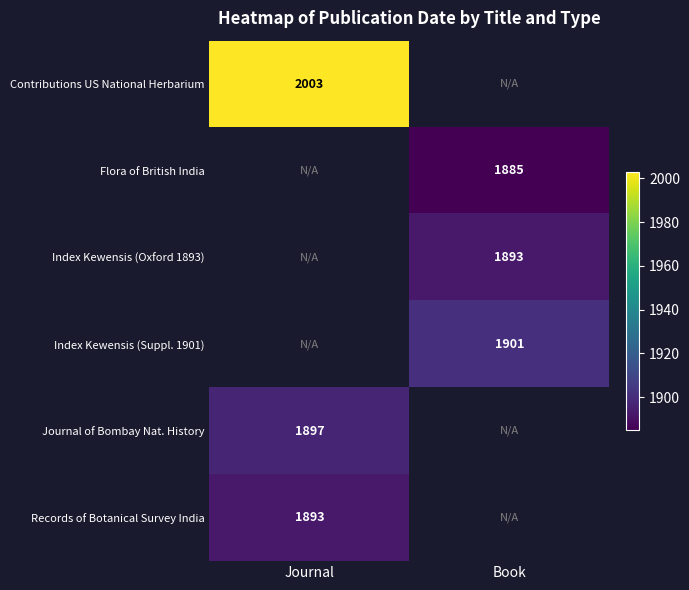

Is the value of Index Kewensis (Suppl. 1901) at Book greater than the value of Index Kewensis (Oxford 1893) at Book?

Yes